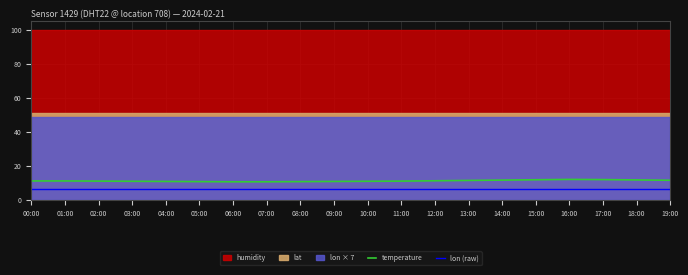

True or false: temperature and lon (raw) cross at least once.

False